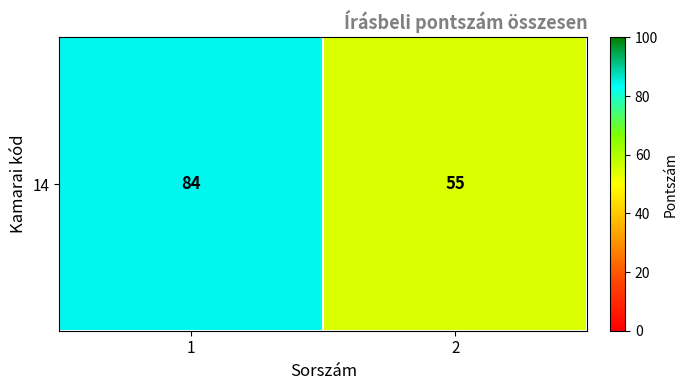

What is the sum of all values?

139